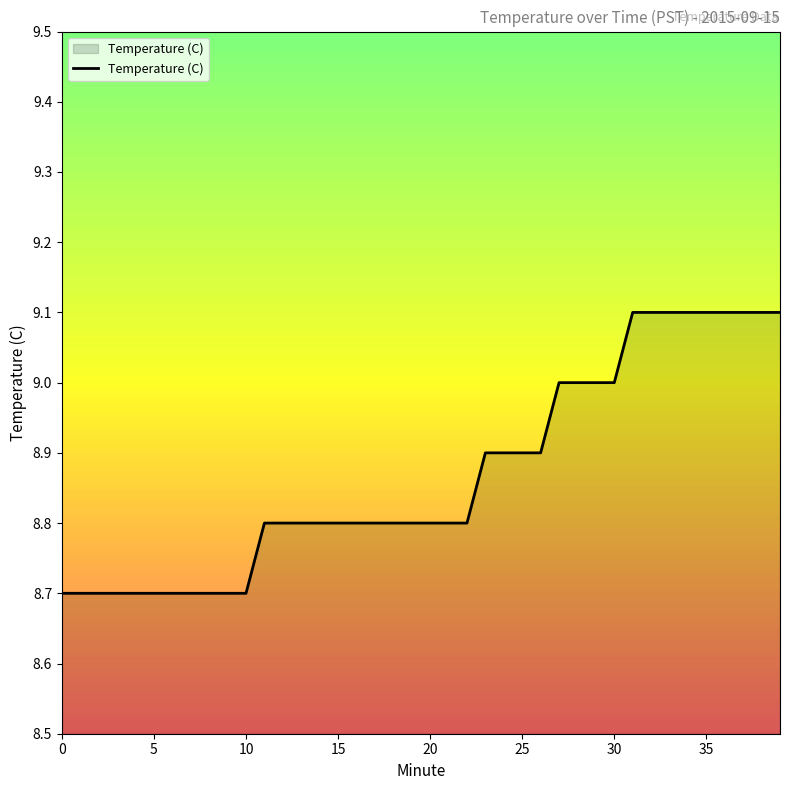

What is the maximum value shown in the chart?

9.1